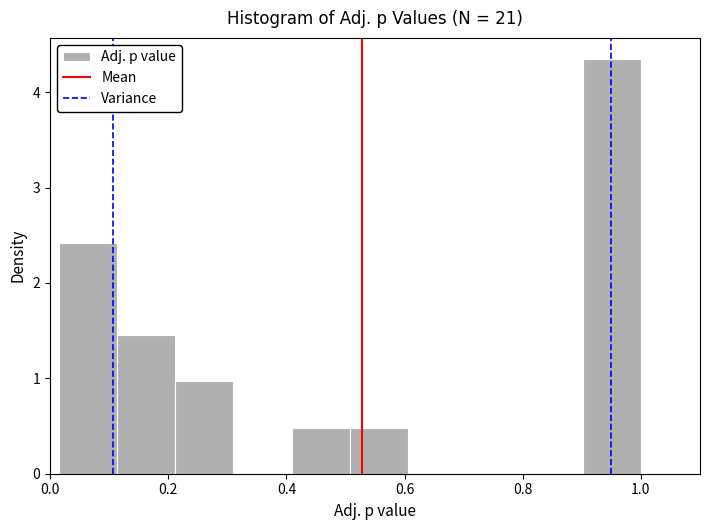

What is the height of the bar covering 0.12 to 0.22 on the x-axis? Neither the bar edges nor the heights are printed on the chart, so give them approximately, as read against the axes.

1.5